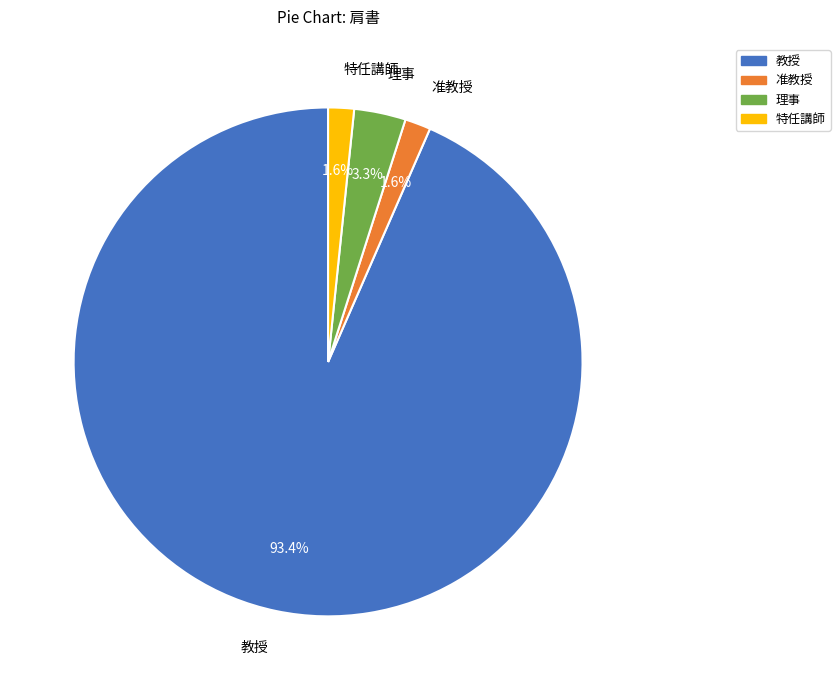

Approximately how many times larger is the value at 准教授 compared to 理事?

0.5